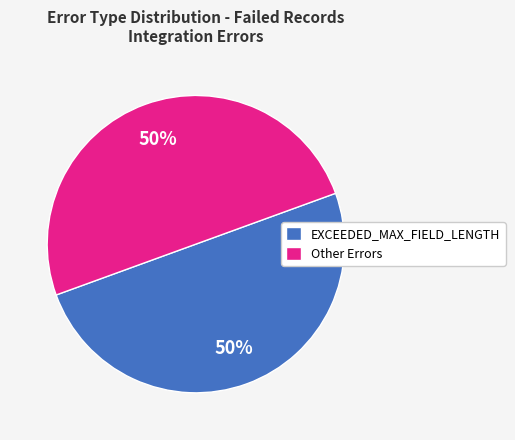

Do EXCEEDED_MAX_FIELD_LENGTH and Other Errors together represent more than half of the pie?

Yes